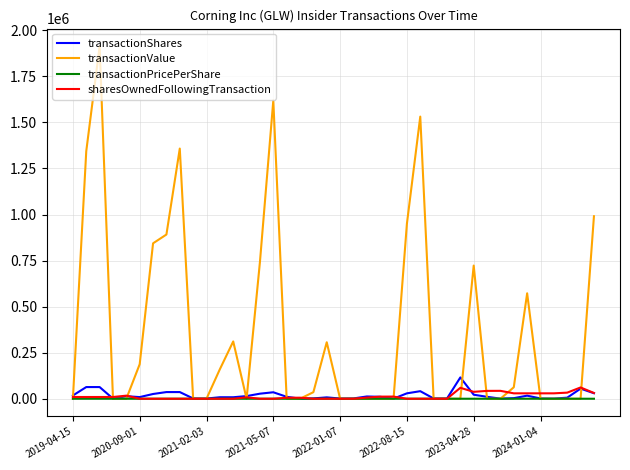

Which series has the largest range (max minus min)?

transactionValue